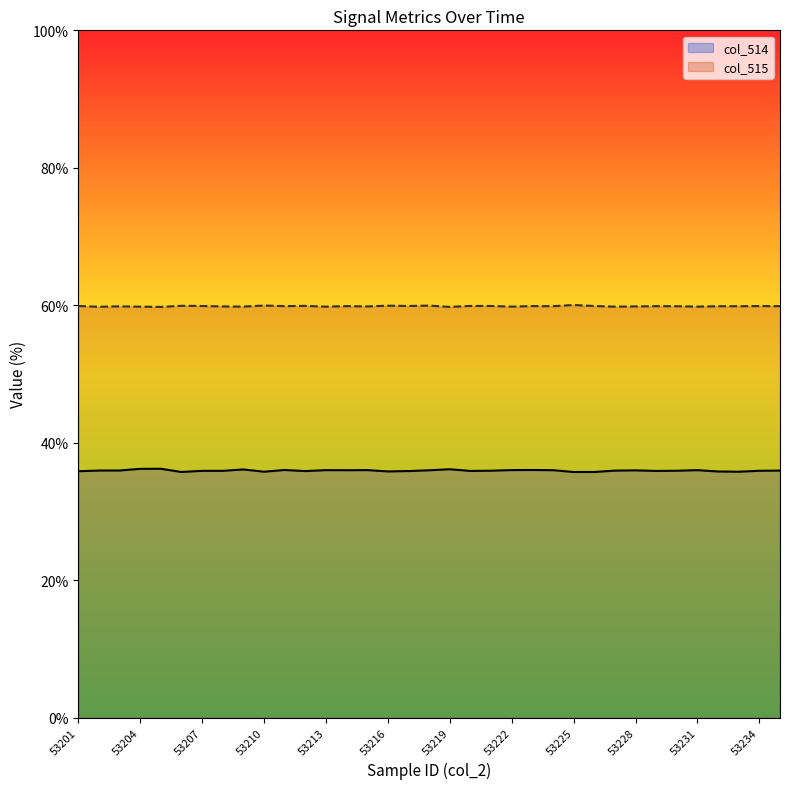

Which series has the largest total across all categories?

col_515